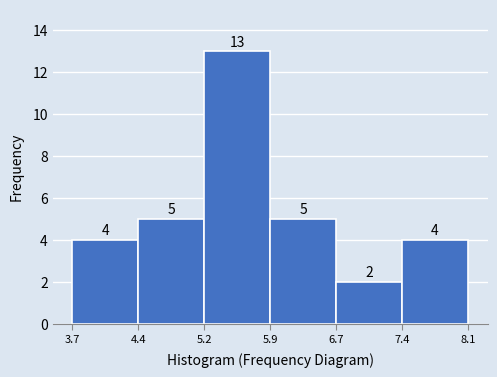

Over which range of the x-axis is the bar tallest?

5.2 to 5.9